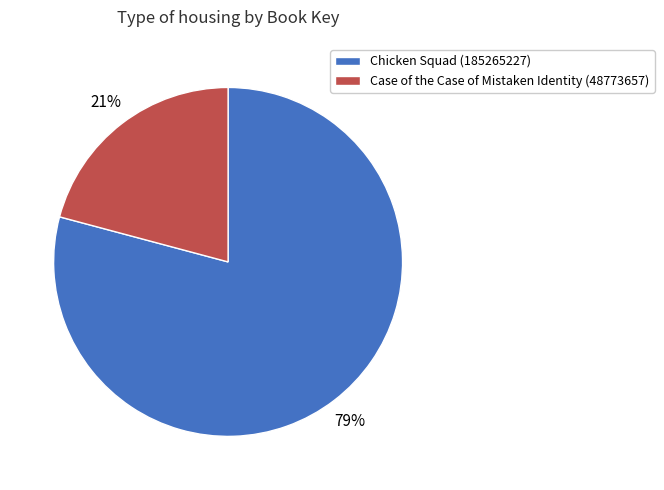

What is the smallest slice in the pie chart?

Case of the Case of Mistaken Identity (48773657)